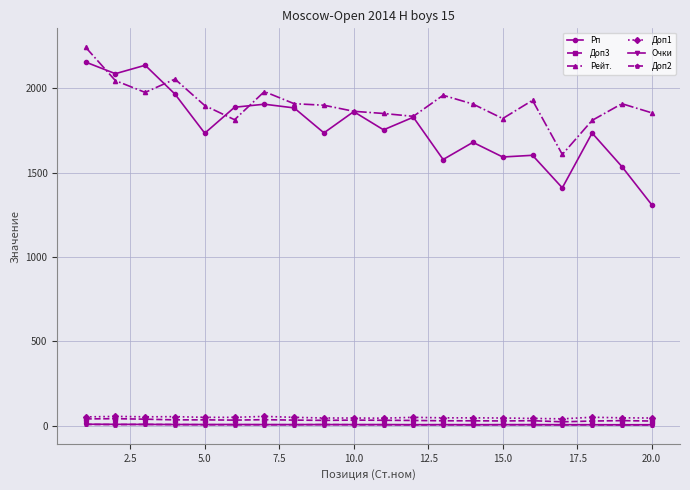

Which series has the widest spread of values?

Рп